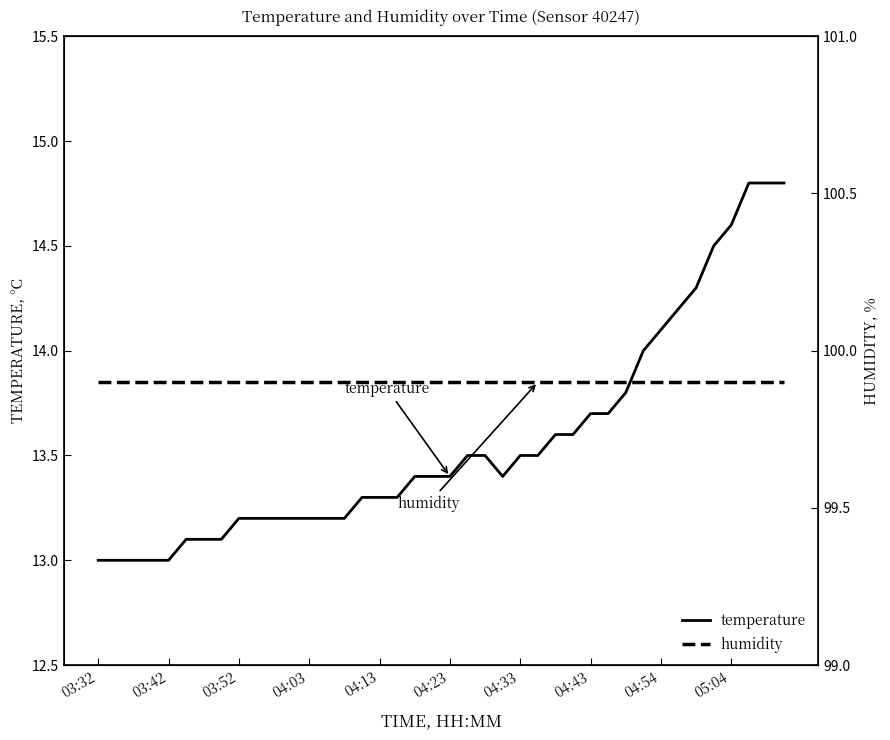

Is it true that temperature equals 3.6 at 31?

False